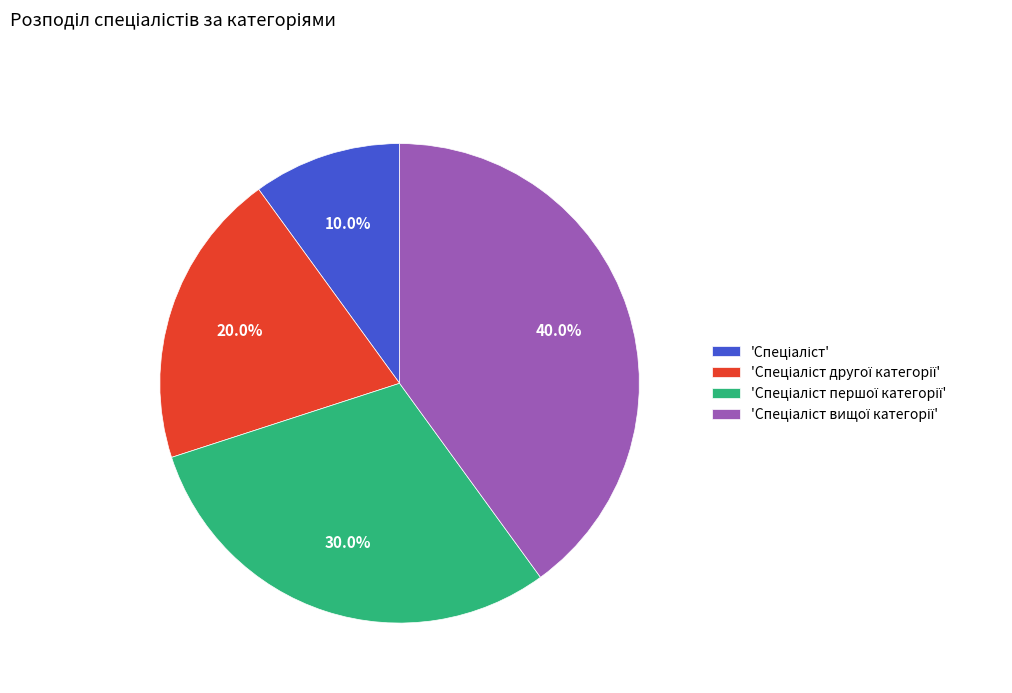

Does any single category account for the majority?

No